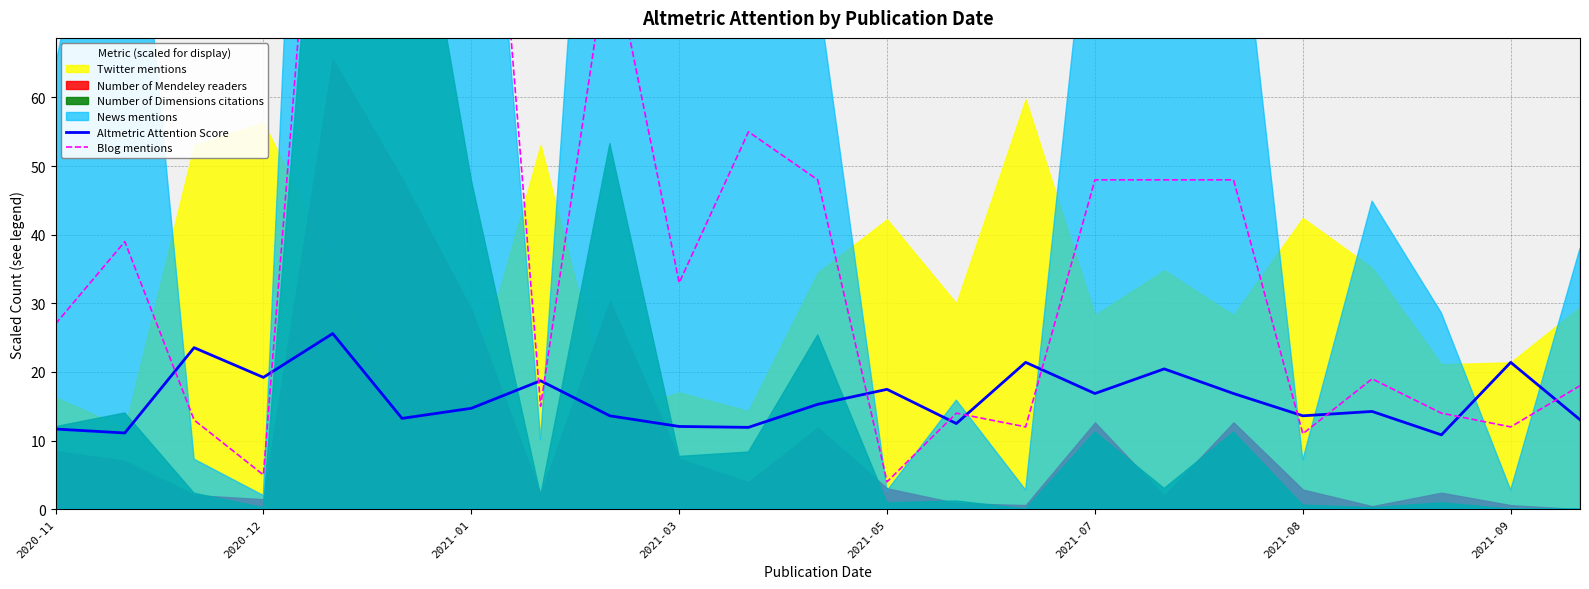

How many times do Blog mentions and Altmetric Attention Score cross each other?

12